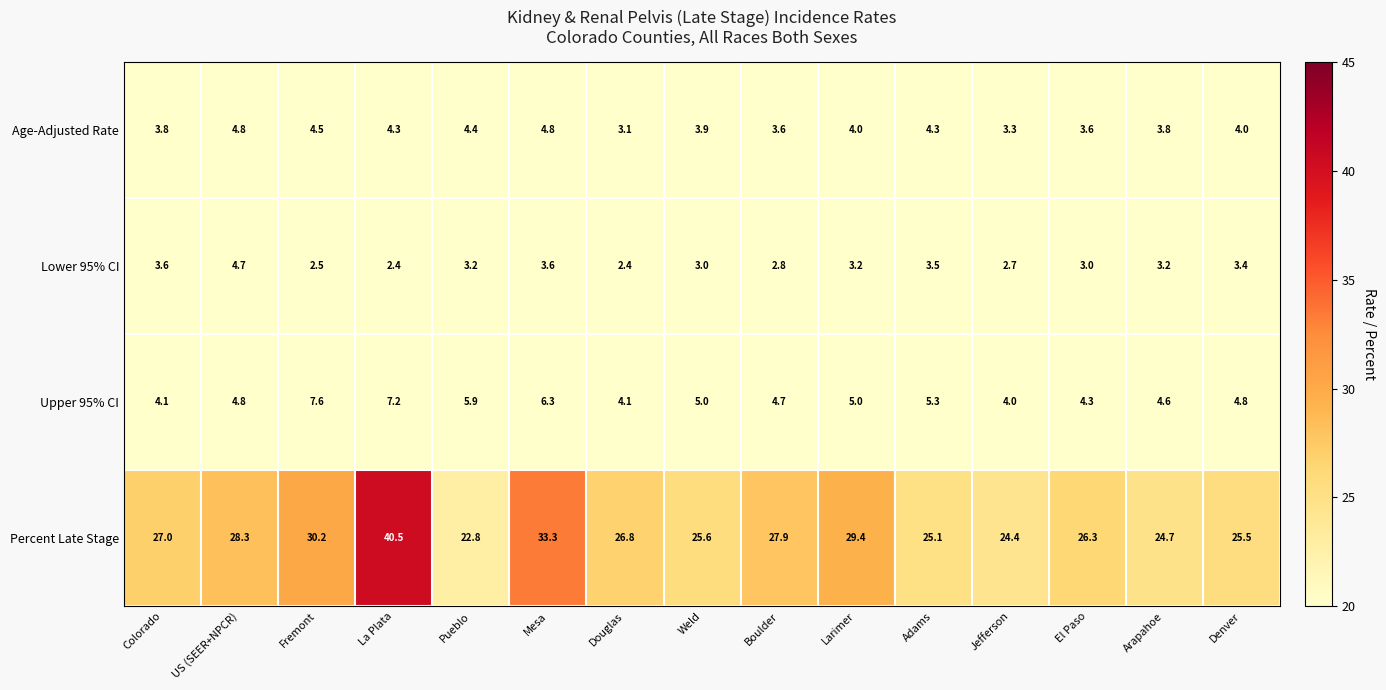

What is the average value of the Age-Adjusted Rate series?

4.0